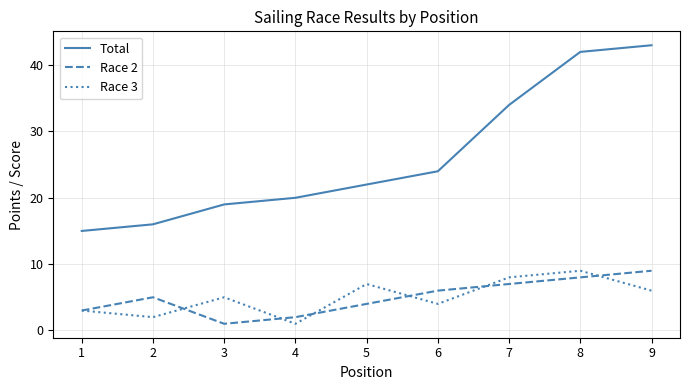

What is the sum of the Race 3 values at 8 and 7?

17